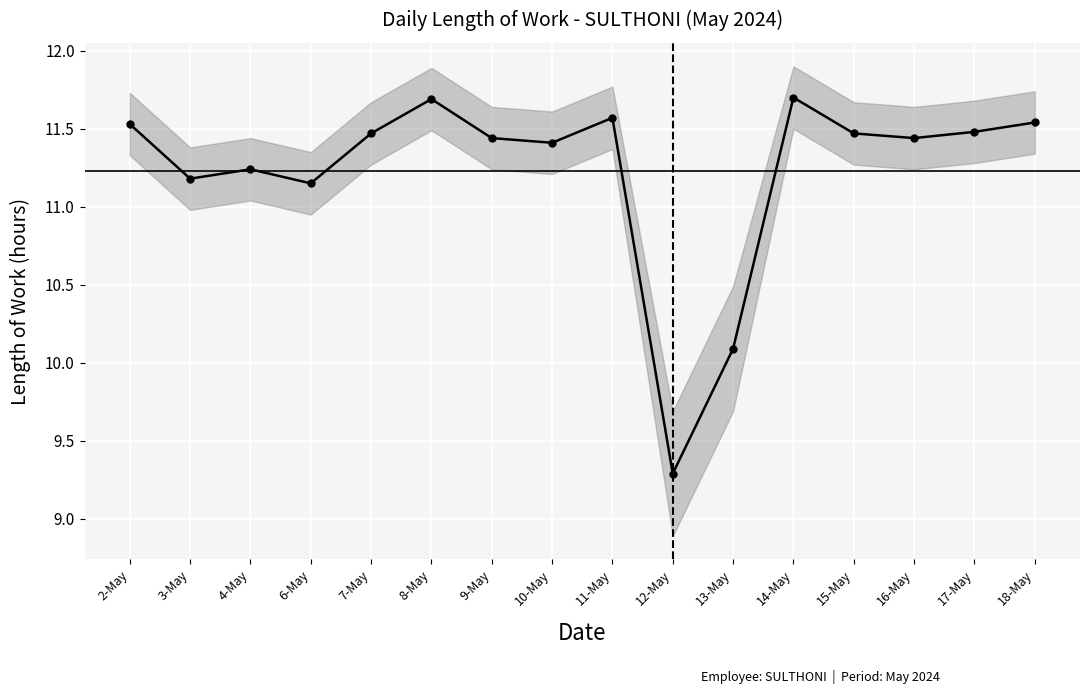

Is it true that the value at 6-May is 17.4?

False